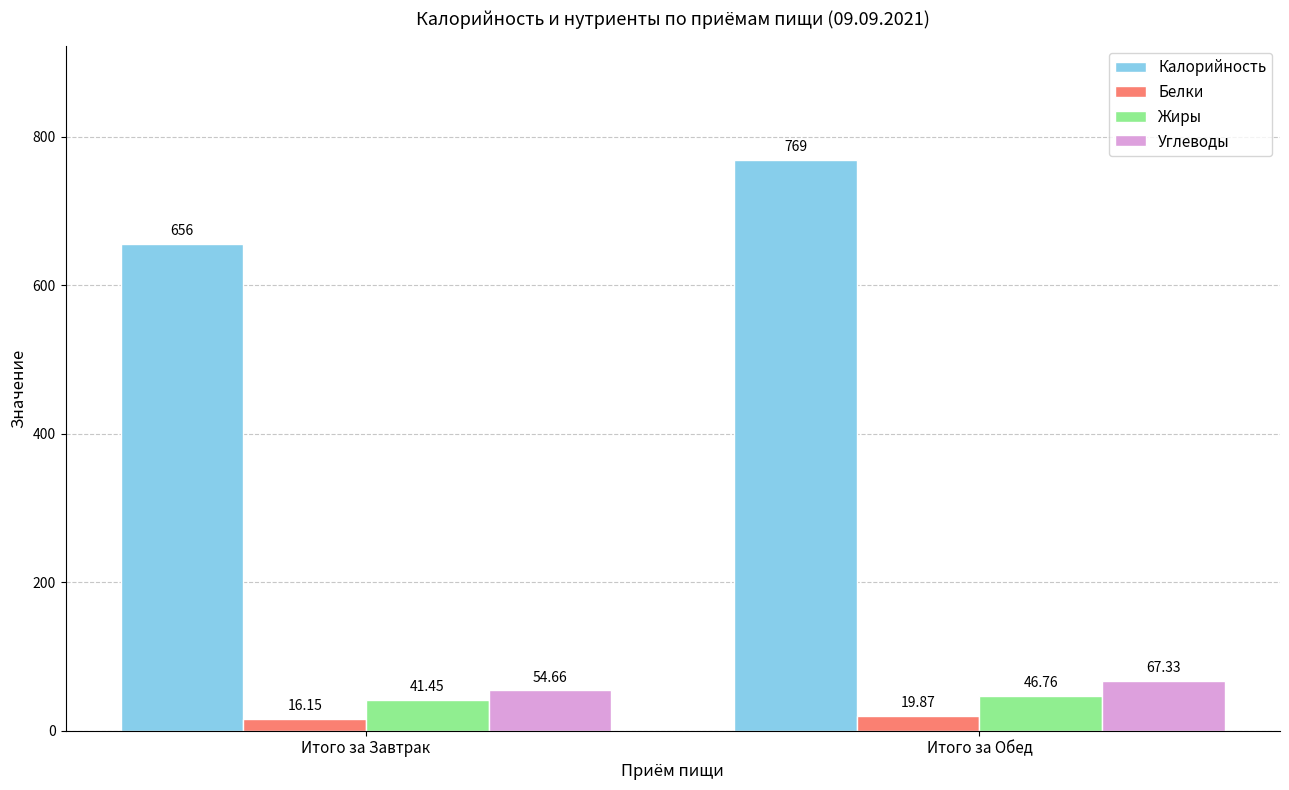

What is the maximum value for Жиры?

46.8